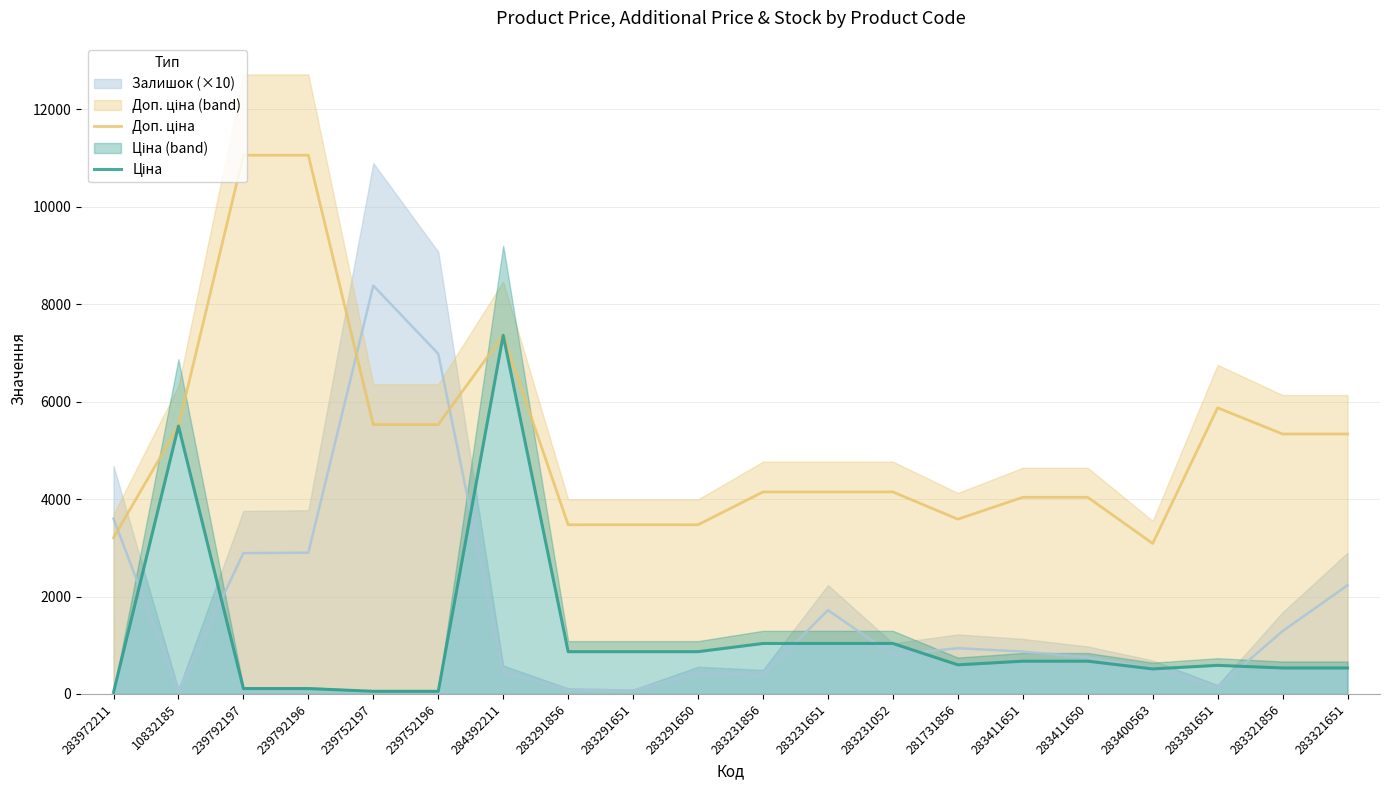

True or false: Ціна and Доп. ціна cross at least once.

False